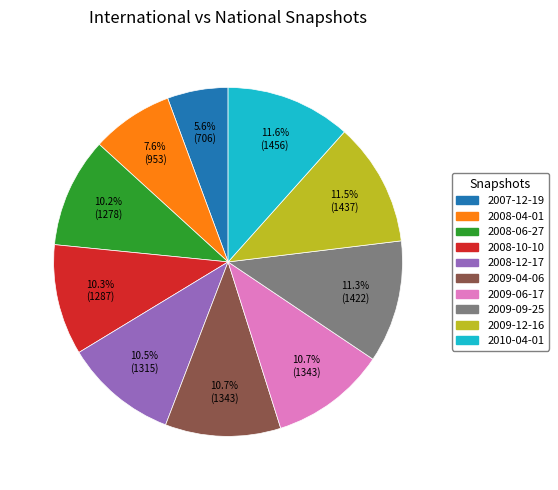

Which category has the smallest portion of the pie?

2007-12-19